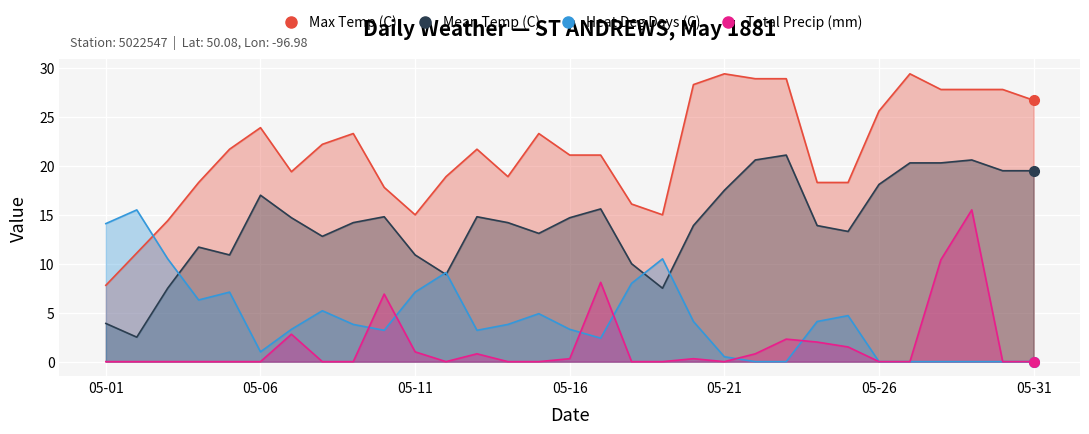

Which category has the lowest value in the Heat Deg Days (C) series?

1881-05-22